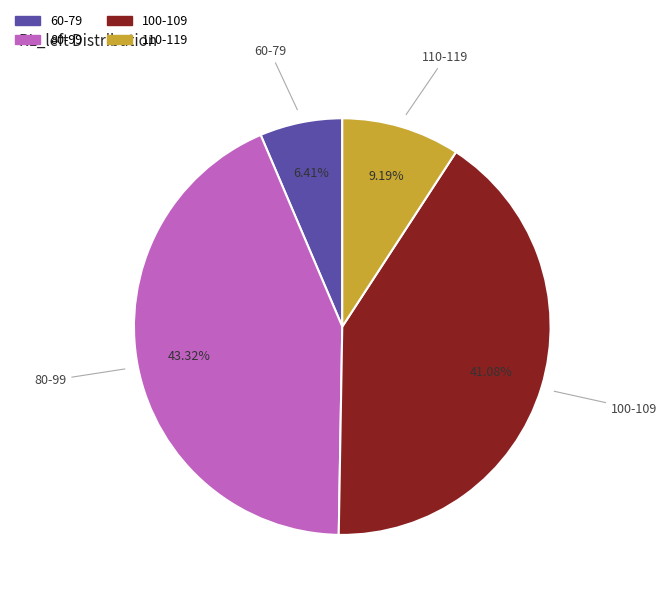

Is there a majority slice in this chart?

No